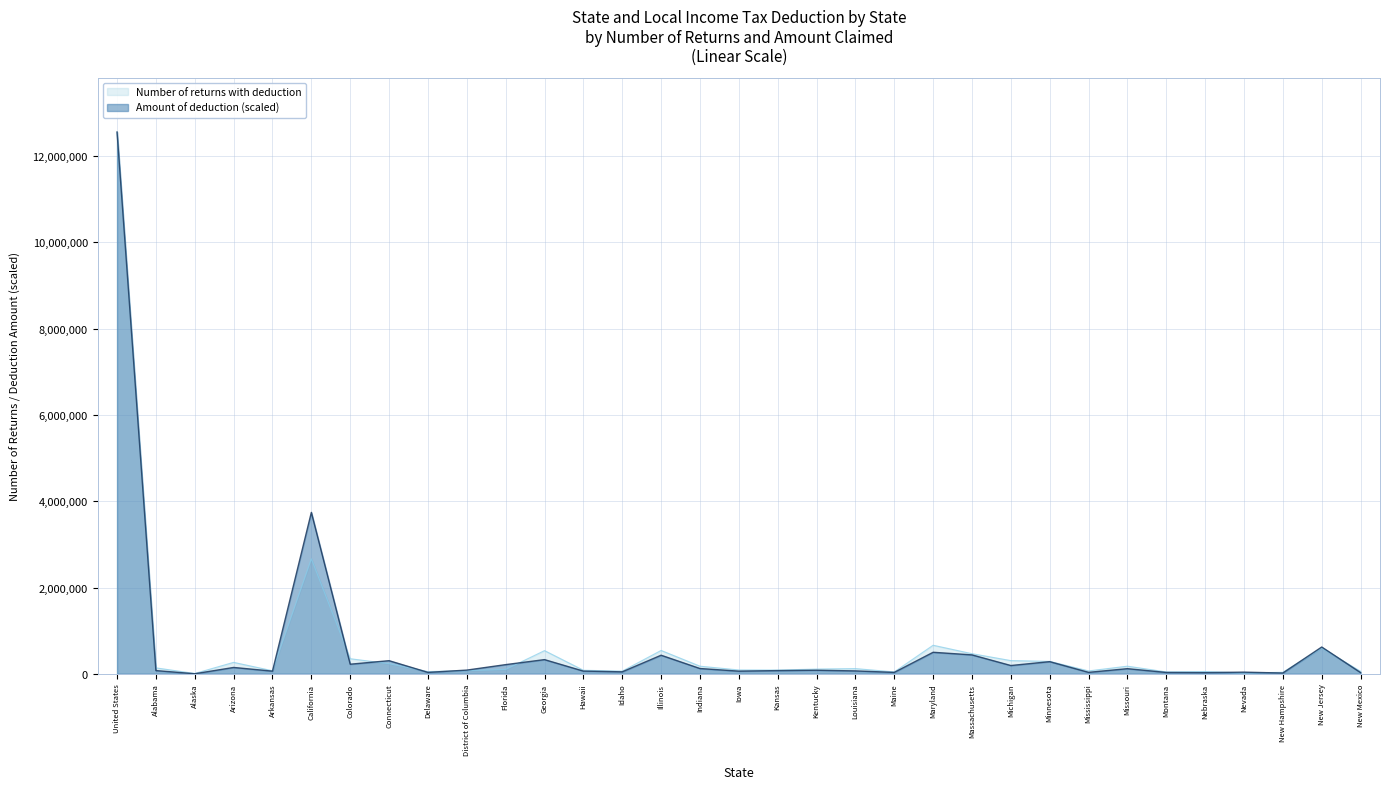

What is the value of the Number of returns with deduction point at the 2nd from the left?

137170.0